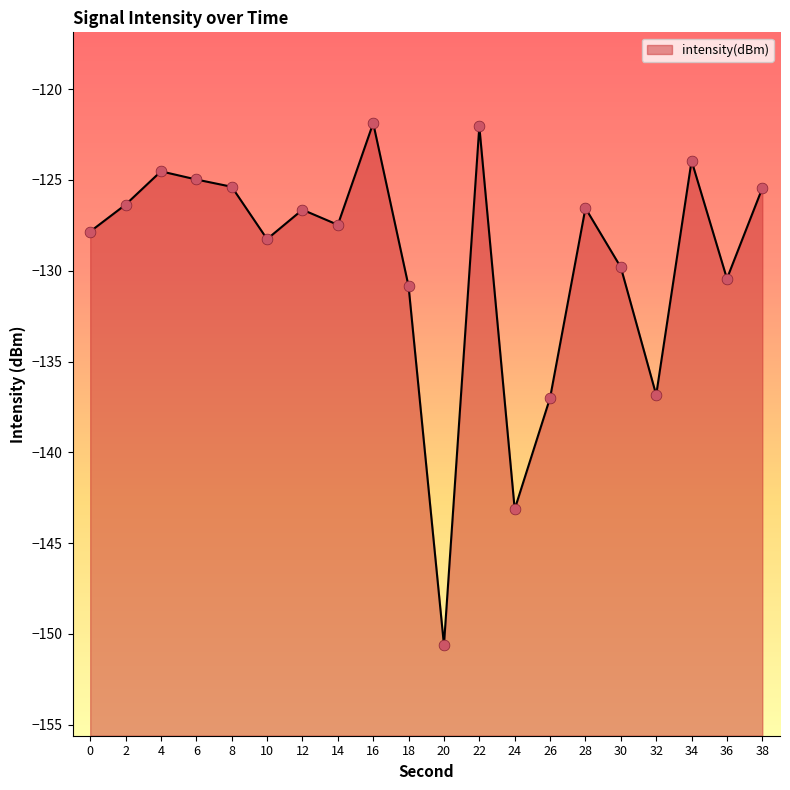

What is the change in value from 10 to 36?

-2.2